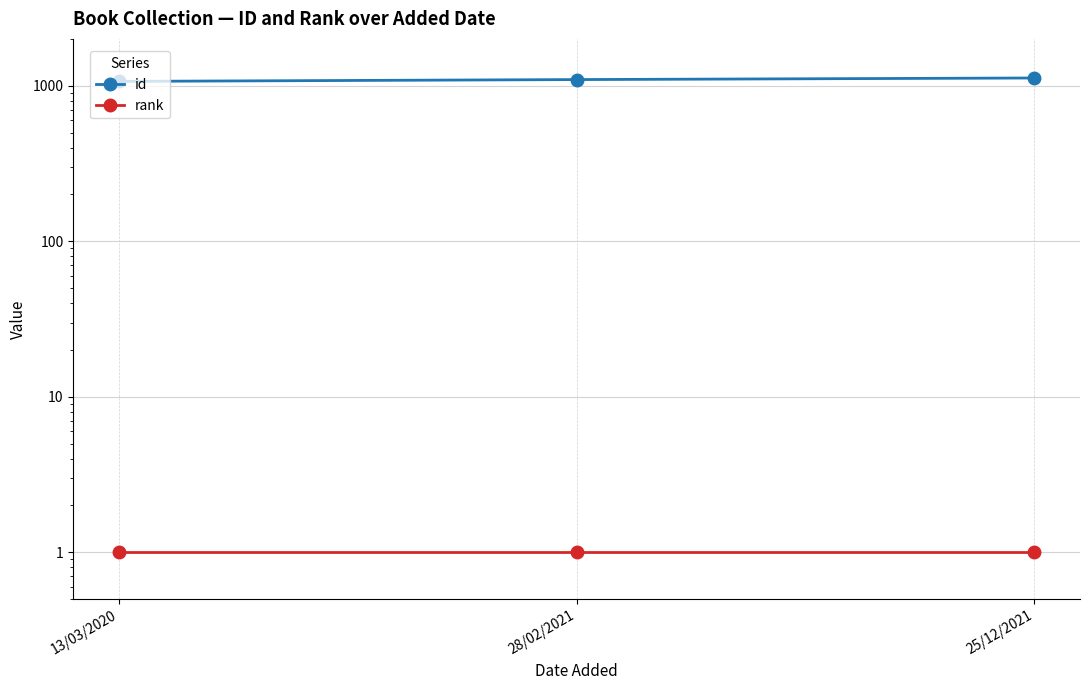

What is the difference between the id values at 25/12/2021 and 28/02/2021?

26